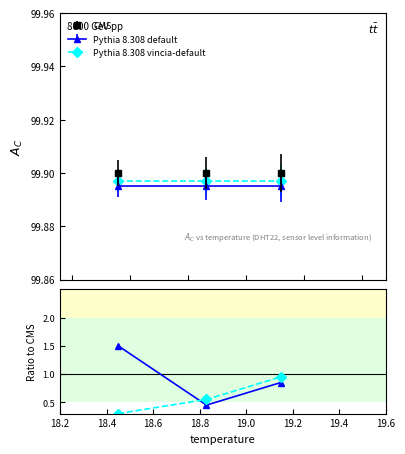

What is the smallest value displayed?

0.3